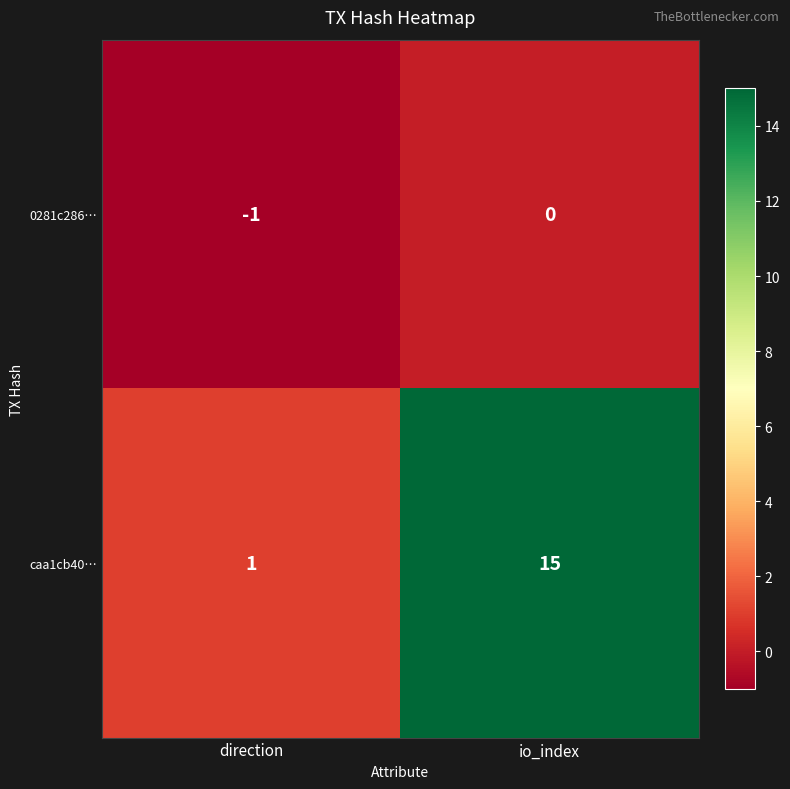

The caa1cb40… series shows 6 at io_index. True or false?

False